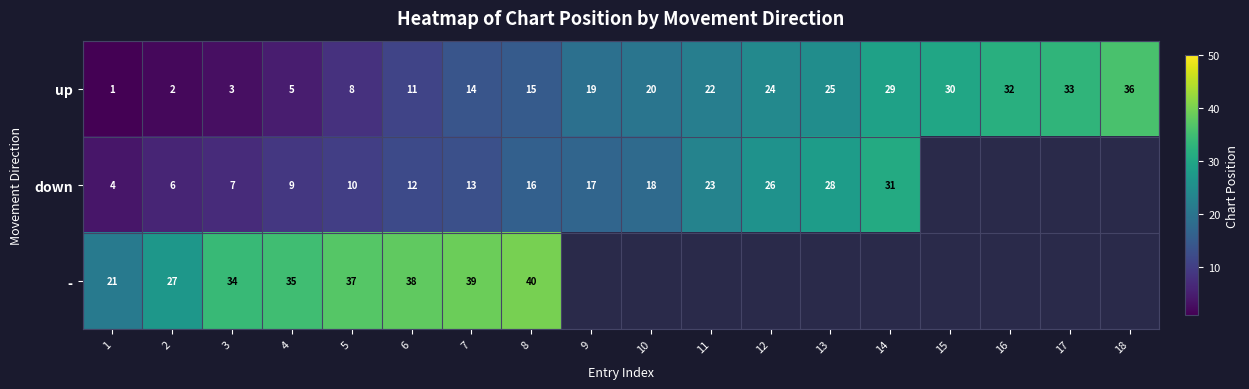

True or false: up has a value of 24 at 12.

True